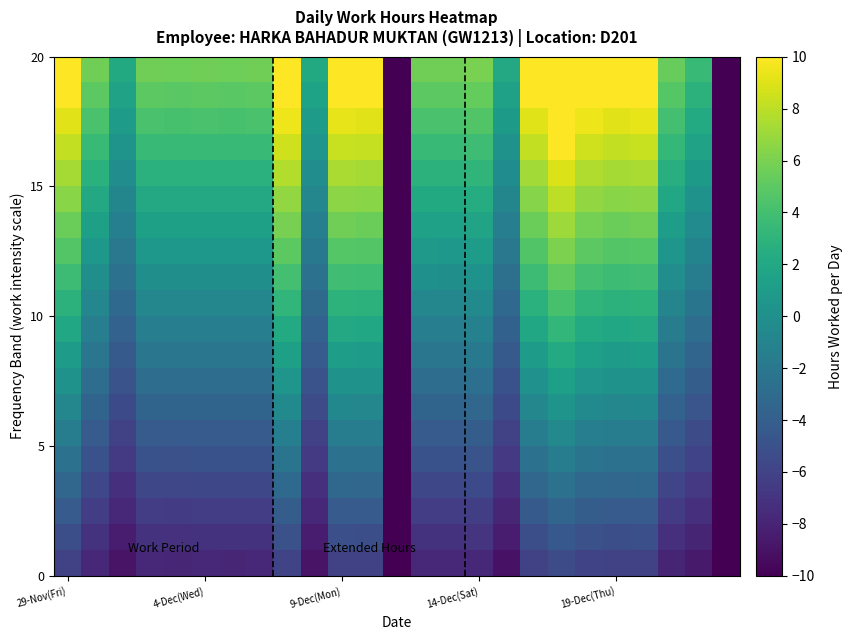

At how many categories does at least one series exceed 5?

19